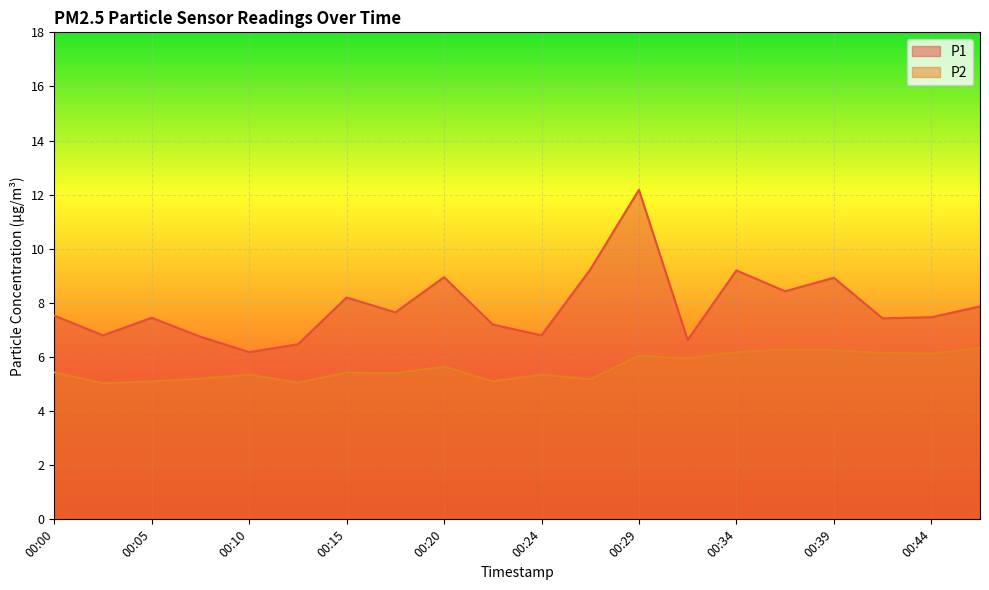

What is the total value across all series at 00:20?

14.6